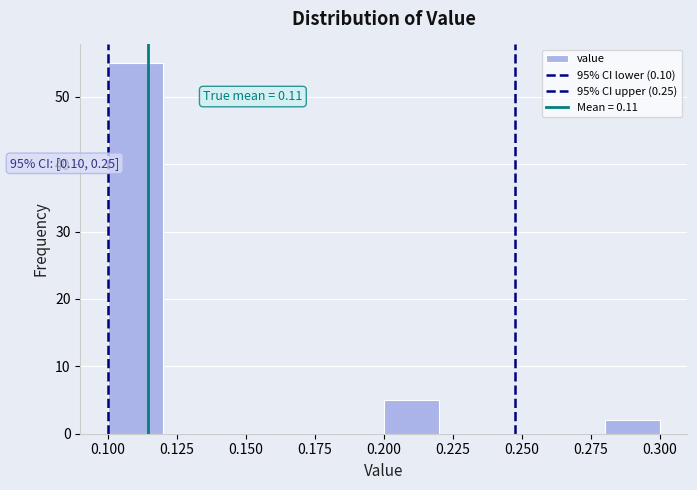

Which range on the x-axis has the tallest bar?

0.10 to 0.12